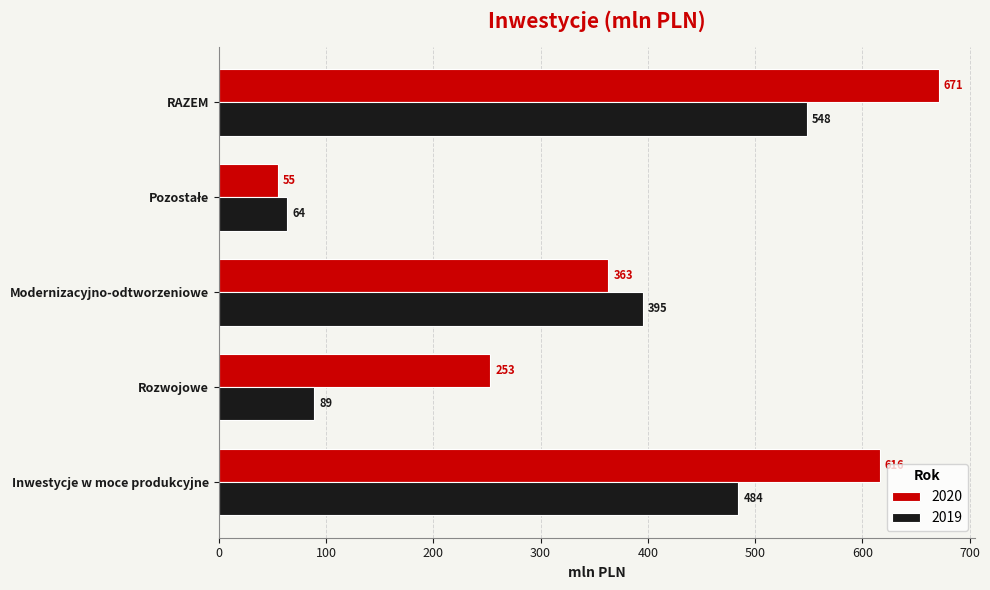

What is the spread (max minus min) of values at Modernizacyjno-odtworzeniowe?

32